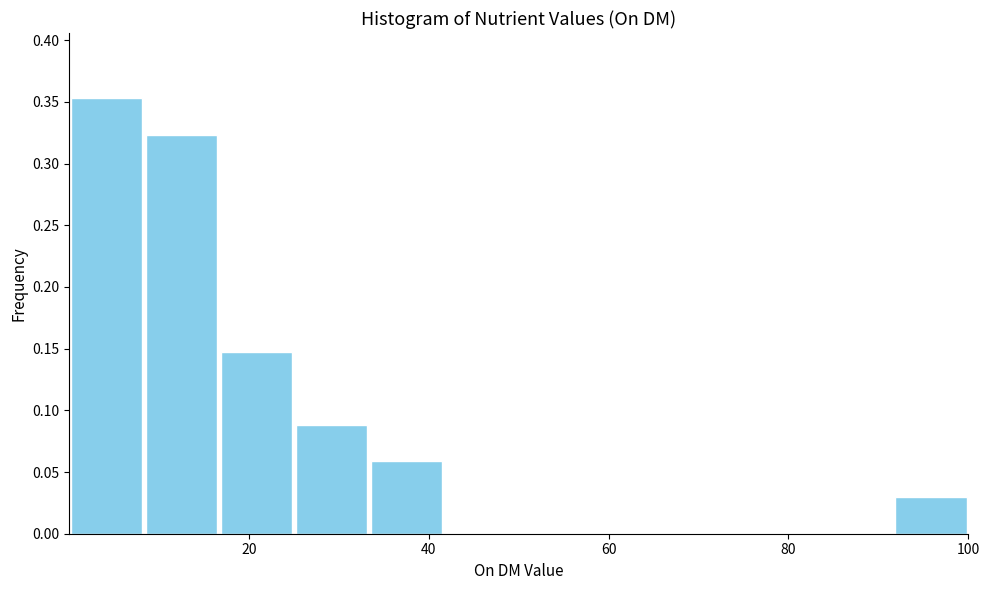

How tall is the bar that spans 16 to 26 on the x-axis? Neither the bar edges nor the heights are printed on the chart, so give them approximately, as read against the axes.

0.145